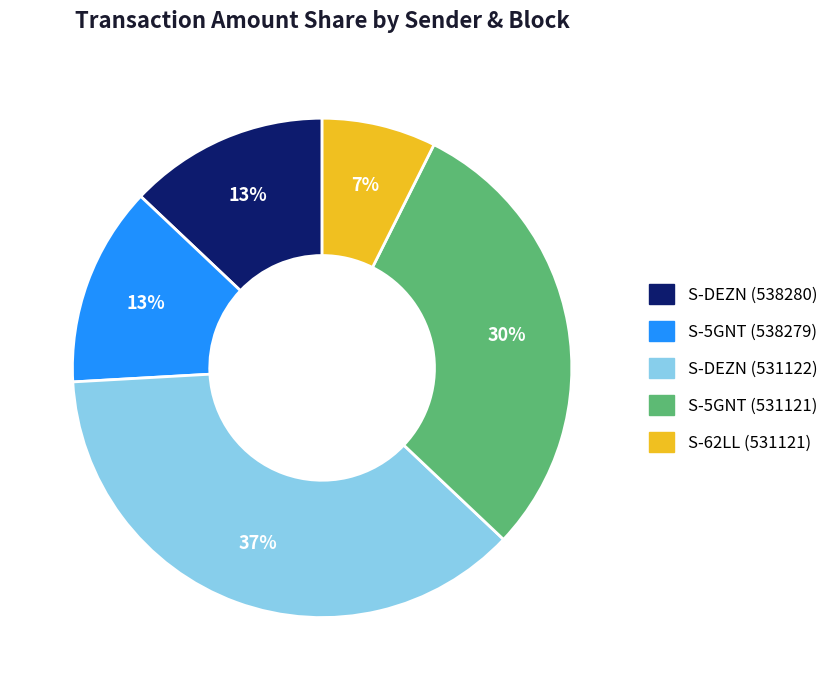

Which category has the biggest portion of the pie?

S-DEZN (531122)